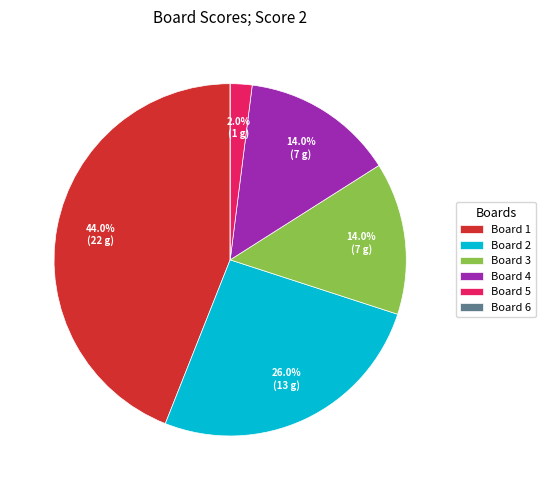

To the nearest percent, what is the difference between the largest and smallest slice percentages?

44%